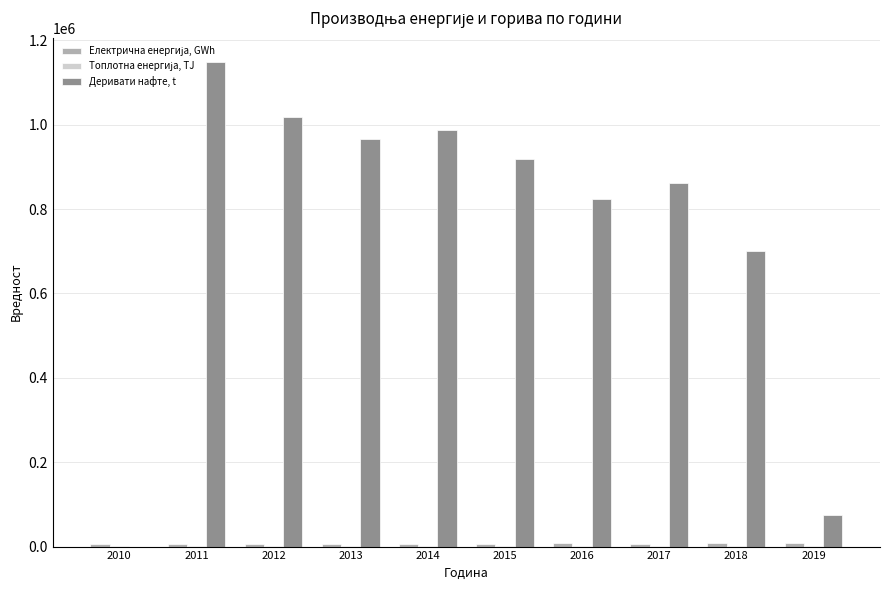

Does the chart contain stacked bars?

No